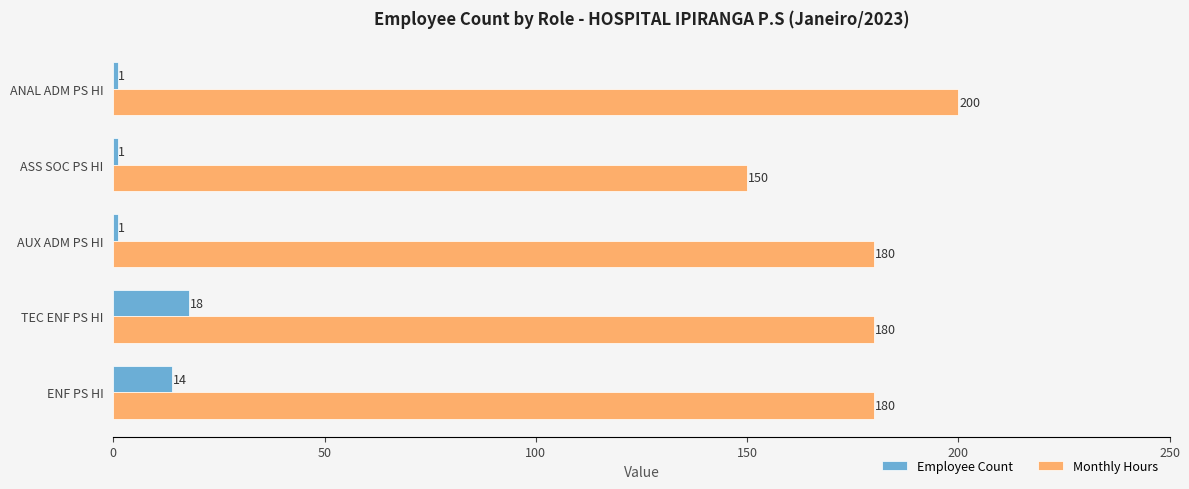

What are all the series names shown in the legend?

Employee Count, Monthly Hours